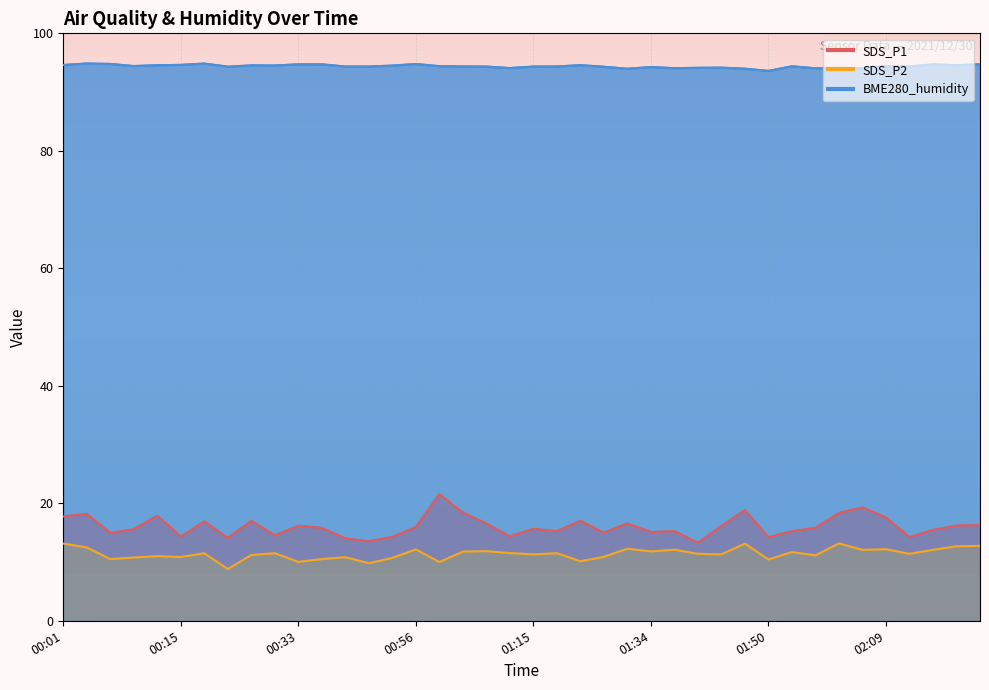

Which series has the largest range (max minus min)?

SDS_P1